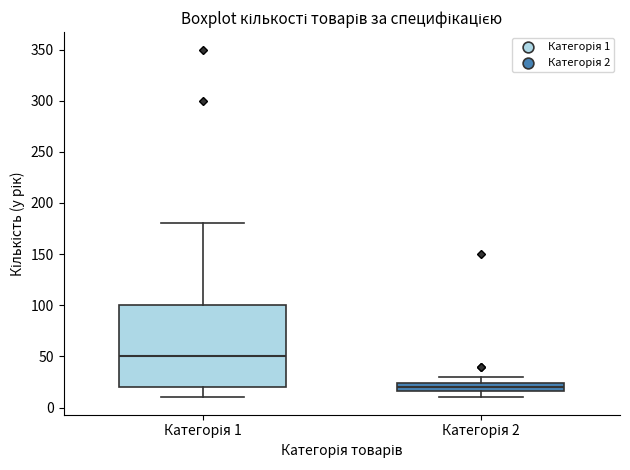

Which box's median line is the highest?

Категорія 1